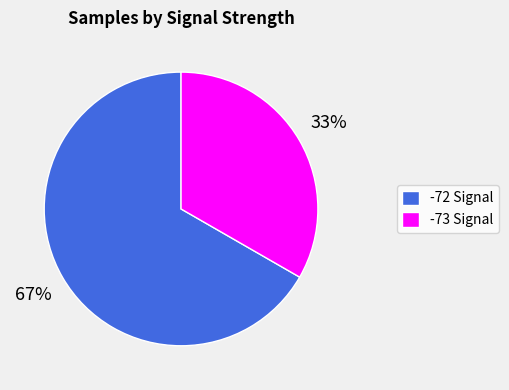

Rank the categories by value from highest to lowest.

-72 Signal, -73 Signal